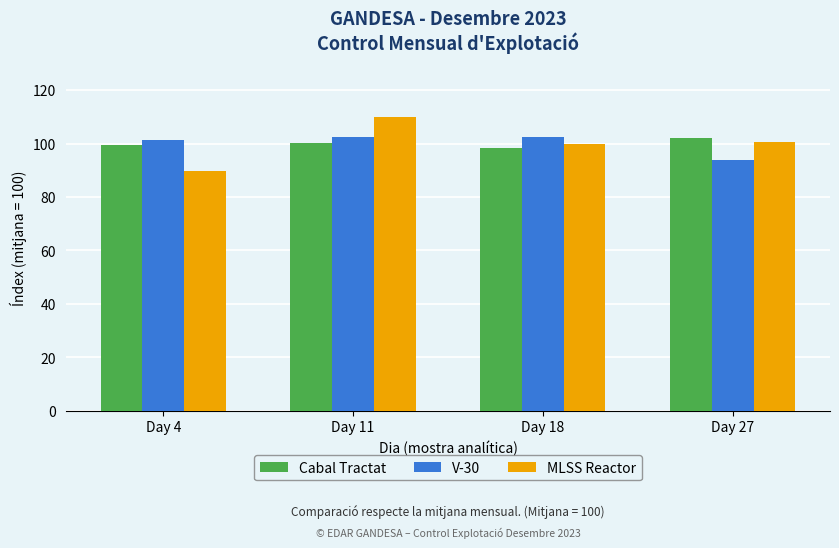

What is the value of the MLSS Reactor bar at the 3rd from the left?

100.0